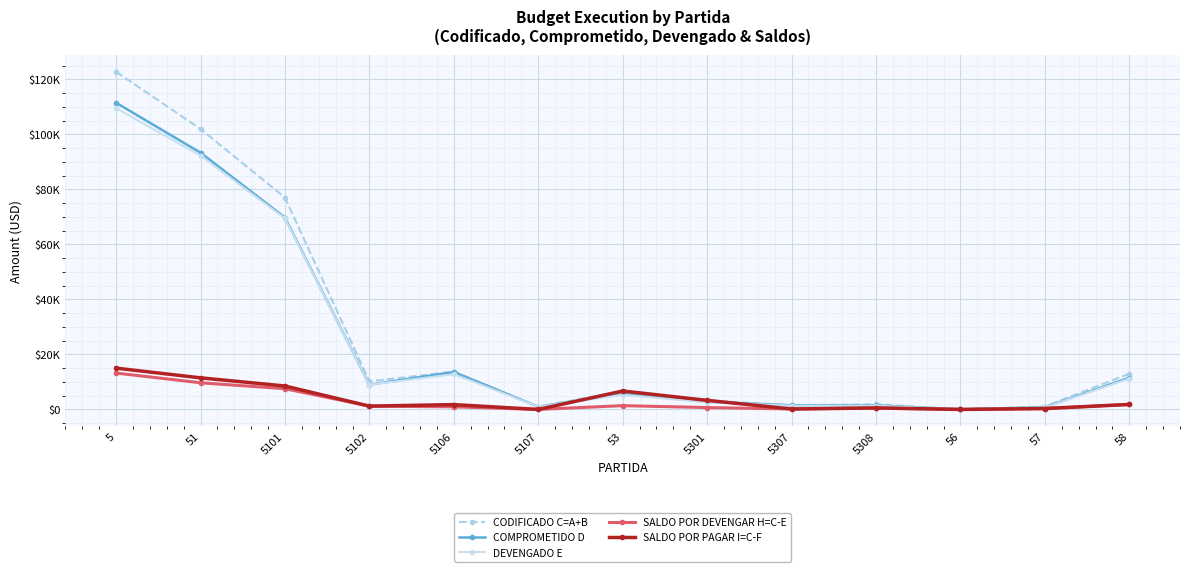

What is the label of the 10th point from the left?

5308